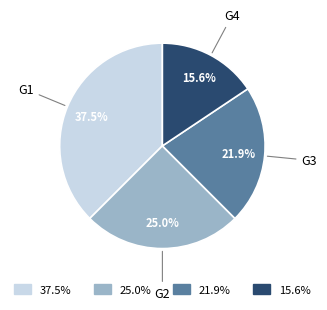

To the nearest percent, what is the average slice percentage?

25%